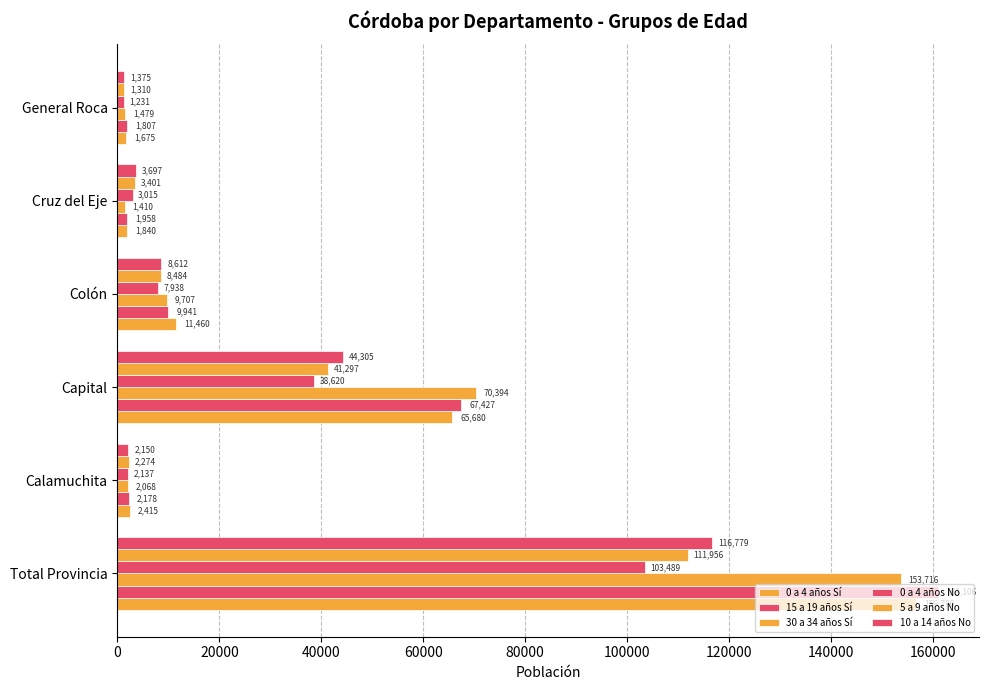

How many values in the 30 a 34 años Sí series are below 9707?

3